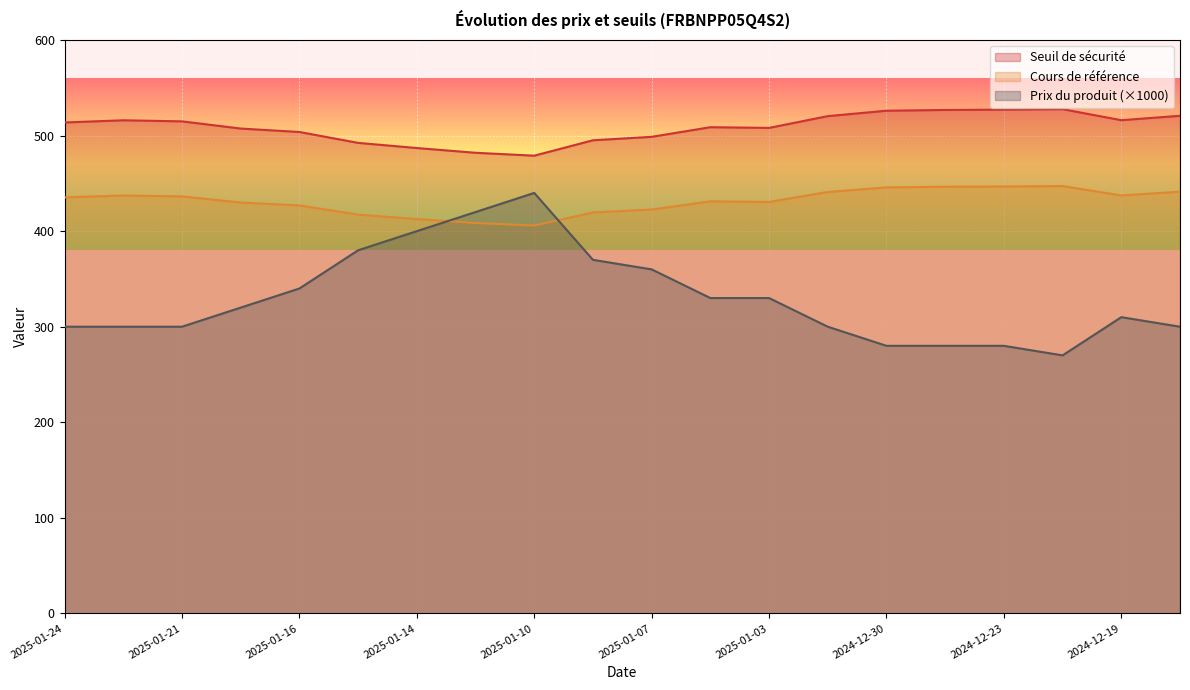

At 2025-01-03, list the series in order from smallest to largest.

Prix du produit (×1000), Cours de référence, Seuil de sécurité